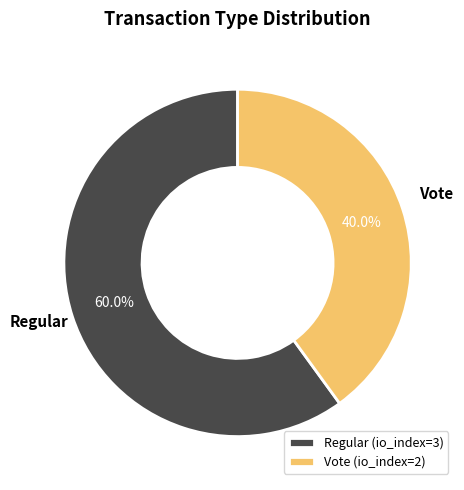

What is the smallest slice in the pie chart?

Vote